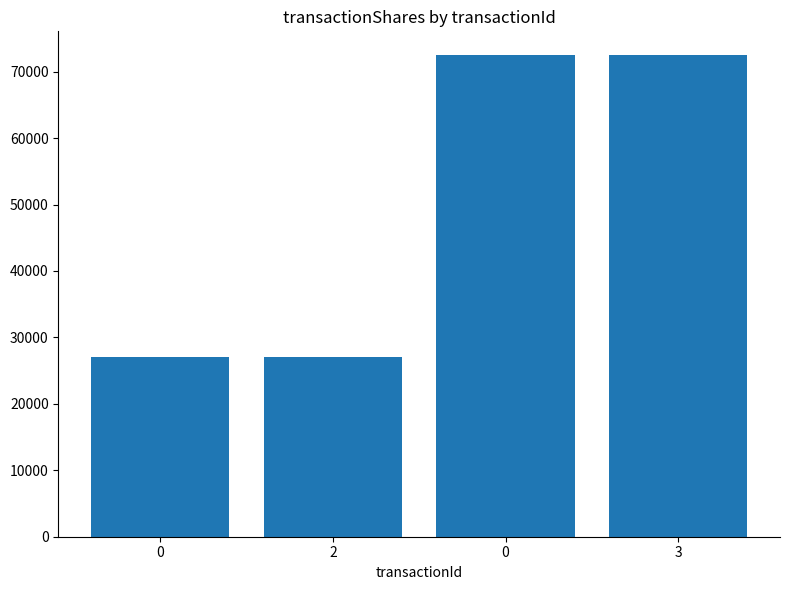

How many bars are there in total?

4